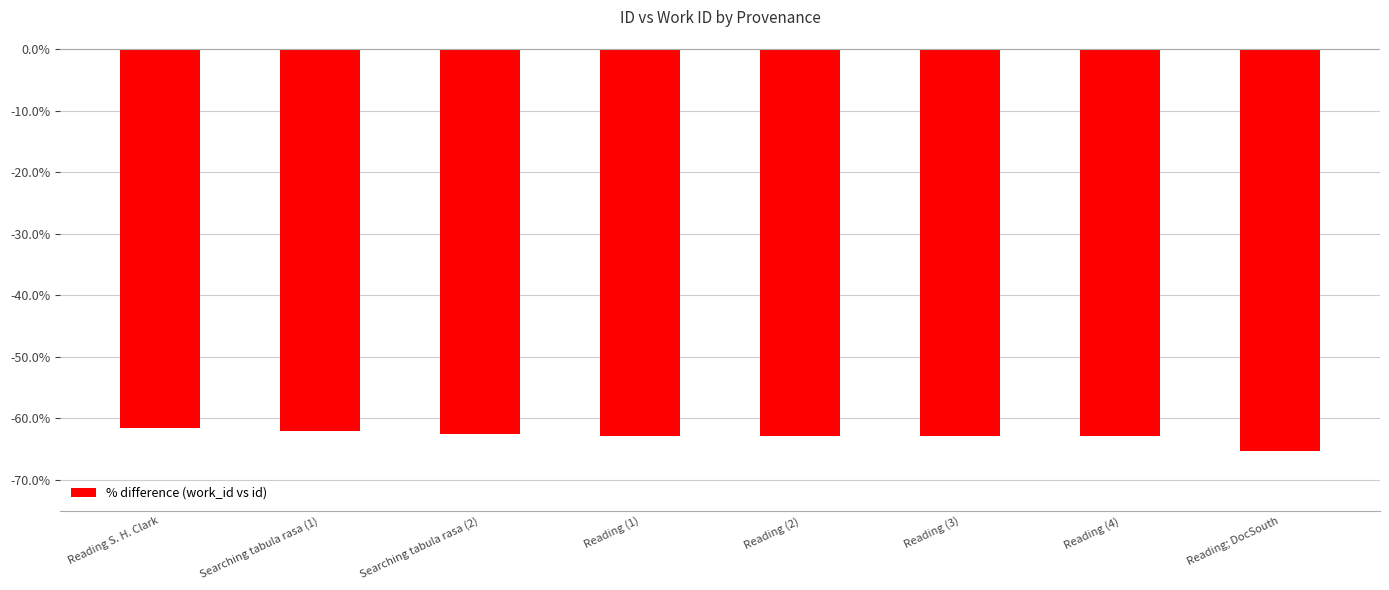

What is the label of the 4th bar from the left?

Reading (1)